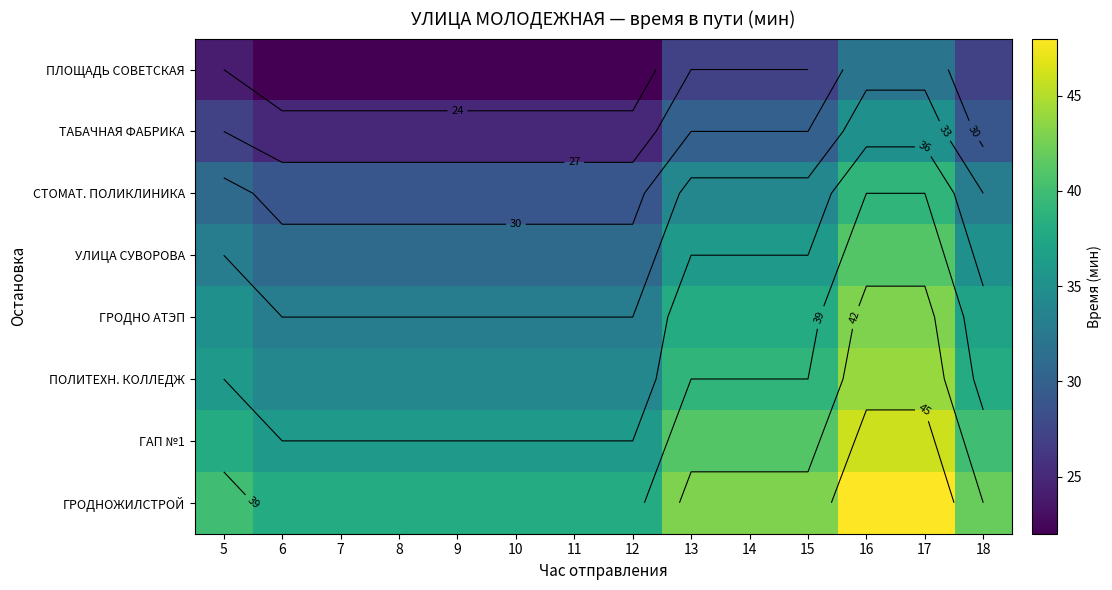

At how many categories does at least one series exceed 22?

14